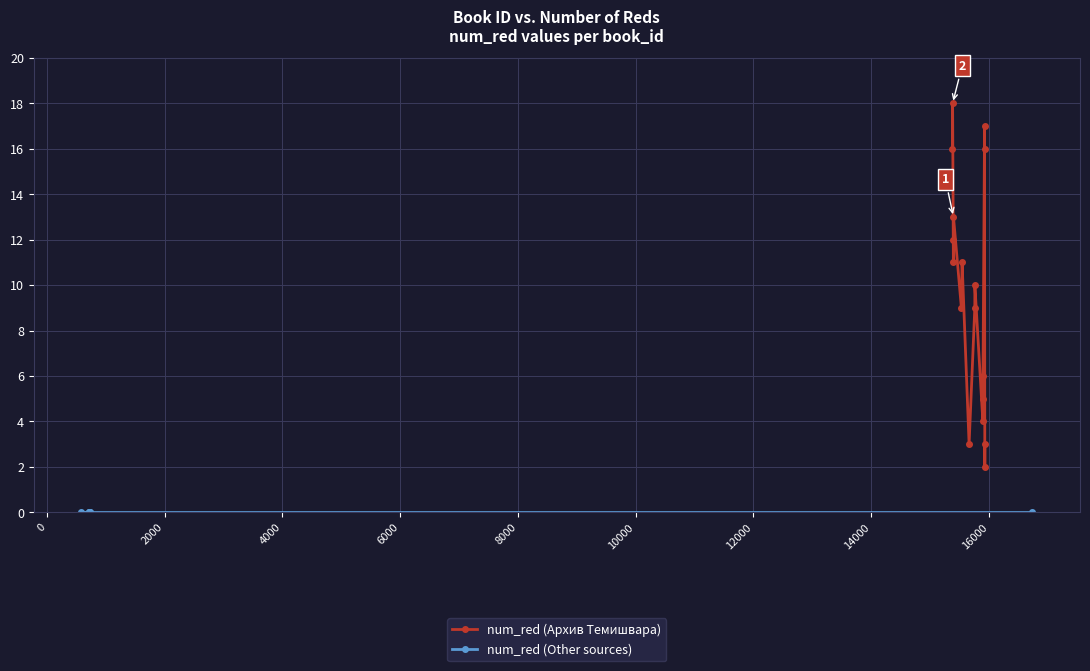

Reading left to right, list all the values displayed in this chart.

3	2	16	17	6	5	4	10	9	3	11	9	13	12	11	18	16	0	0	0	0	0	0	0